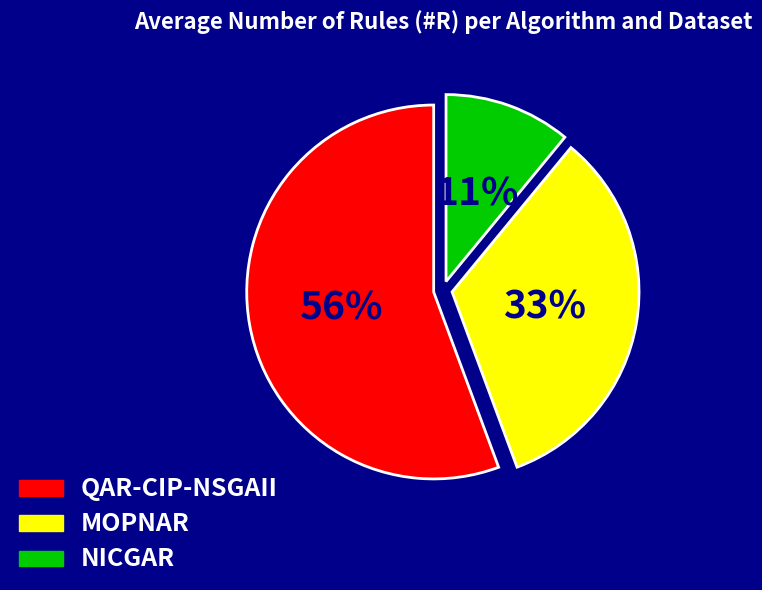

Do QAR-CIP-NSGAII and NICGAR together represent more than half of the pie?

Yes